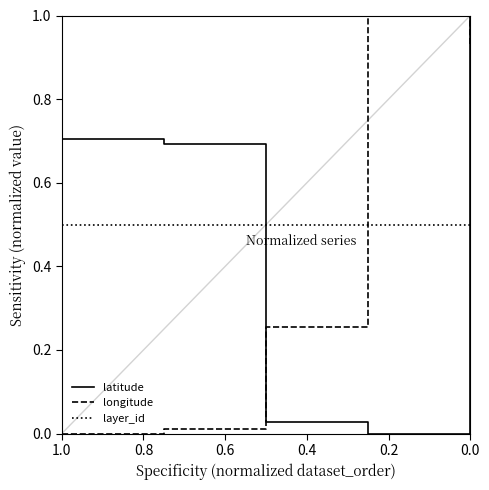

Which series ends up on top after the final intersection of latitude and longitude?

latitude